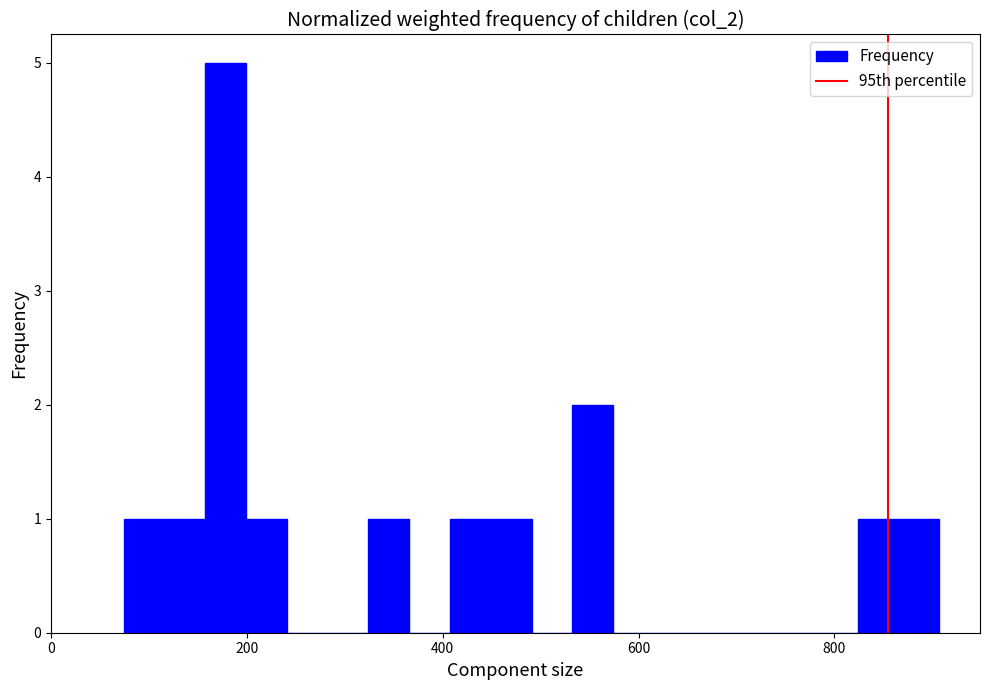

Read against the x-axis, roughly where is the centre of the tallest bar?

180